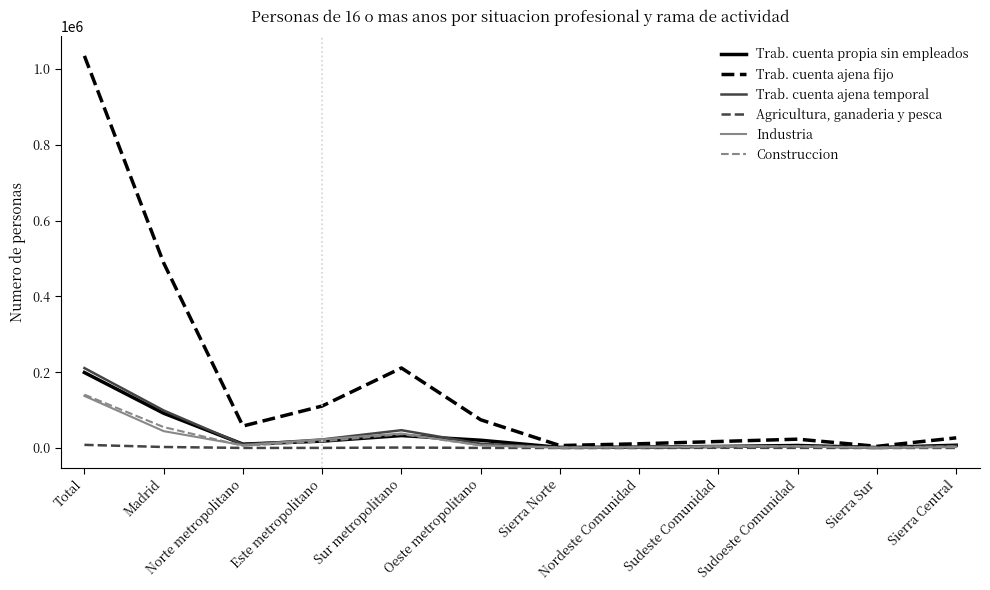

Where is Trab. cuenta ajena temporal nearest to the value 106319?

Madrid